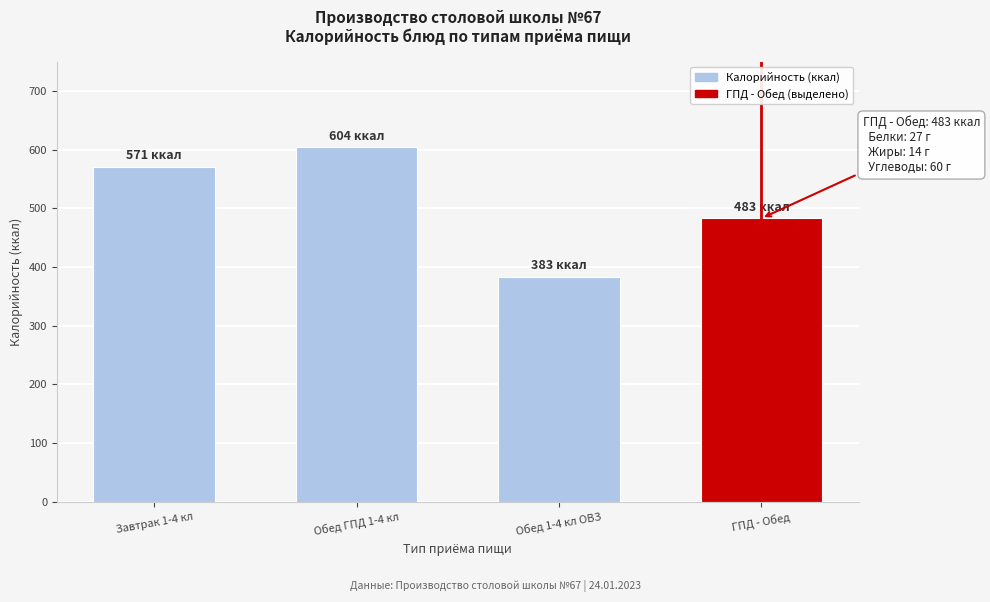

Reading left to right, extract all data points from this chart.

Завтрак 1-4 кл=571	Обед ГПД 1-4 кл=604	Обед 1-4 кл ОВЗ=383	ГПД - Обед=483